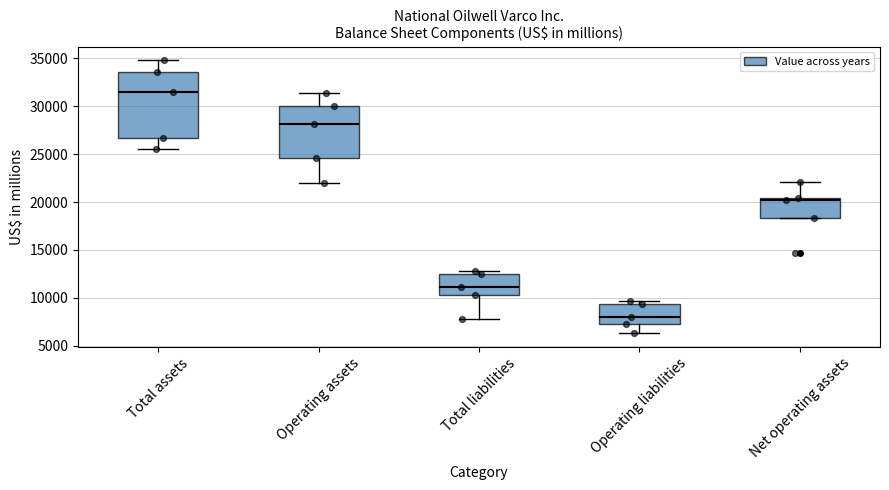

Reading left to right, transcribe this box plot: for each box, give where its median line is, the range the box spans, and where its two whiskers end, as read against the y-axis. The values are not printed on the chart, so give them approximately, as read against the axis.

Total assets: median 31500, box 26500 to 33500, whiskers 25500 to 35000
Operating assets: median 28000, box 24500 to 30000, whiskers 22000 to 31500
Total liabilities: median 11000, box 10500 to 12500, whiskers 8000 to 13000
Operating liabilities: median 8000, box 7500 to 9500, whiskers 6500 to 9500 (just above the box's upper edge)
Net operating assets: median 20000, box 18500 to 20500, whiskers 18500 to 22000